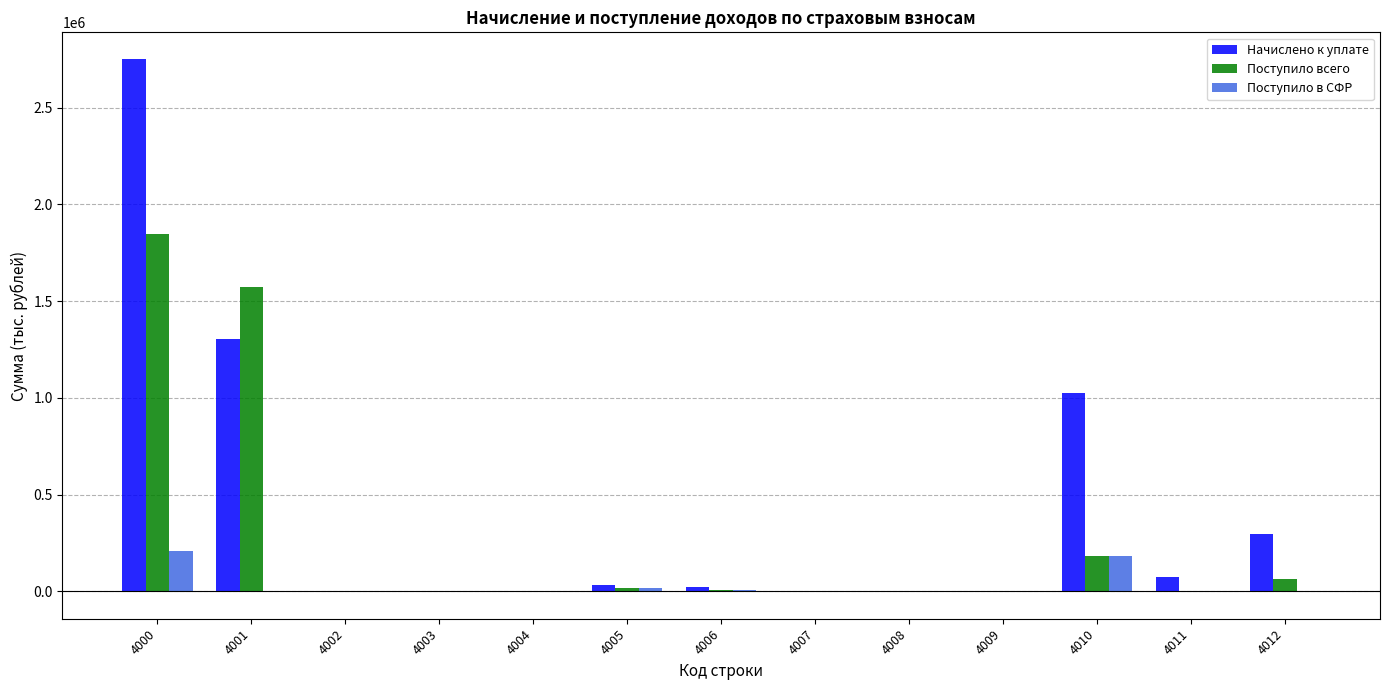

What are all the series names shown in the legend?

Начислено к уплате, Поступило всего, Поступило в СФР